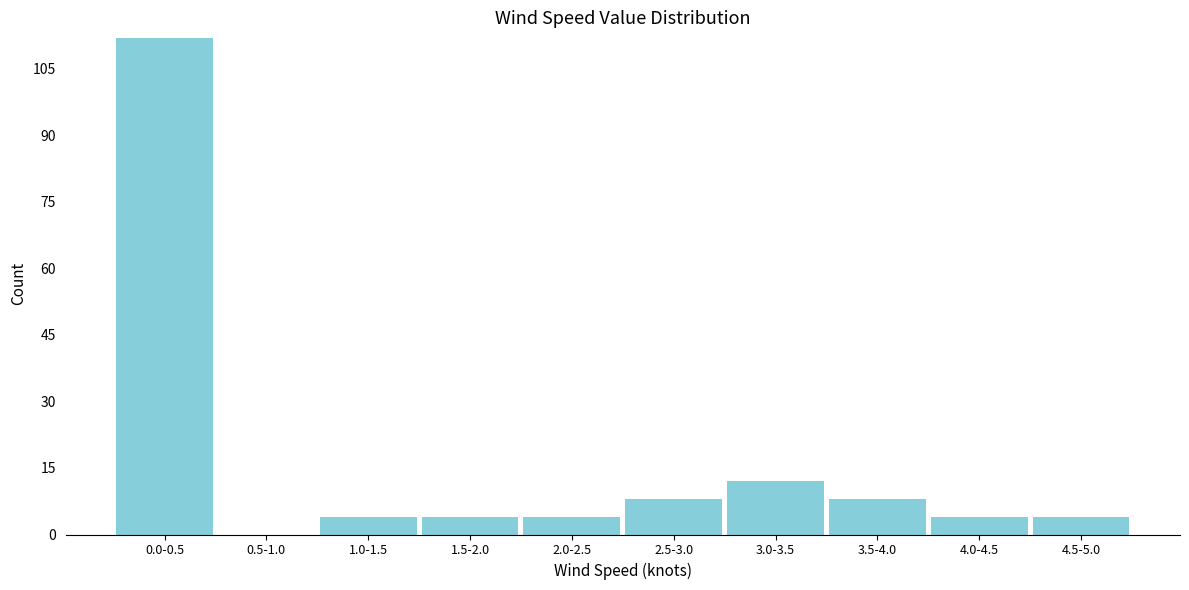

Reading right to left, extract all data points from this chart.

4.5-5.0=4	4.0-4.5=4	3.5-4.0=8	3.0-3.5=12	2.5-3.0=8	2.0-2.5=4	1.5-2.0=4	1.0-1.5=4	0.5-1.0=0	0.0-0.5=112